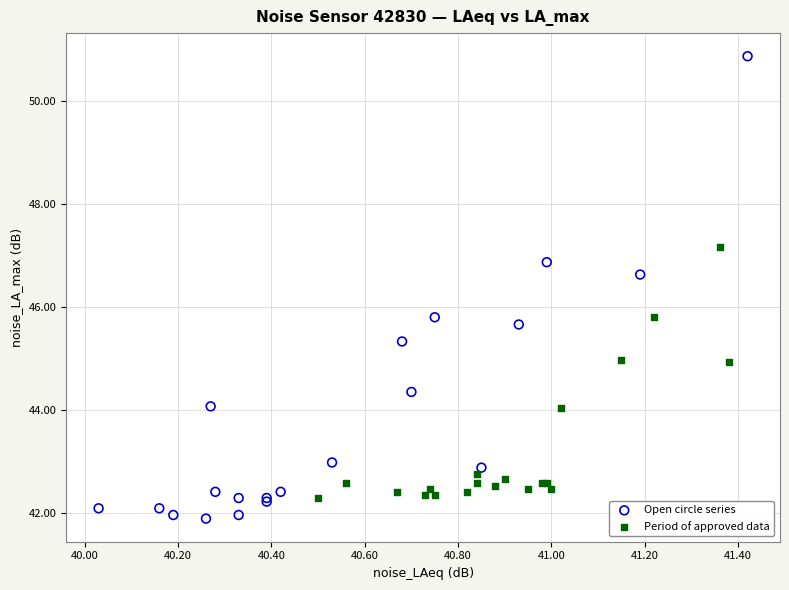

Which series has the largest Y range (max minus min)?

Open circle series